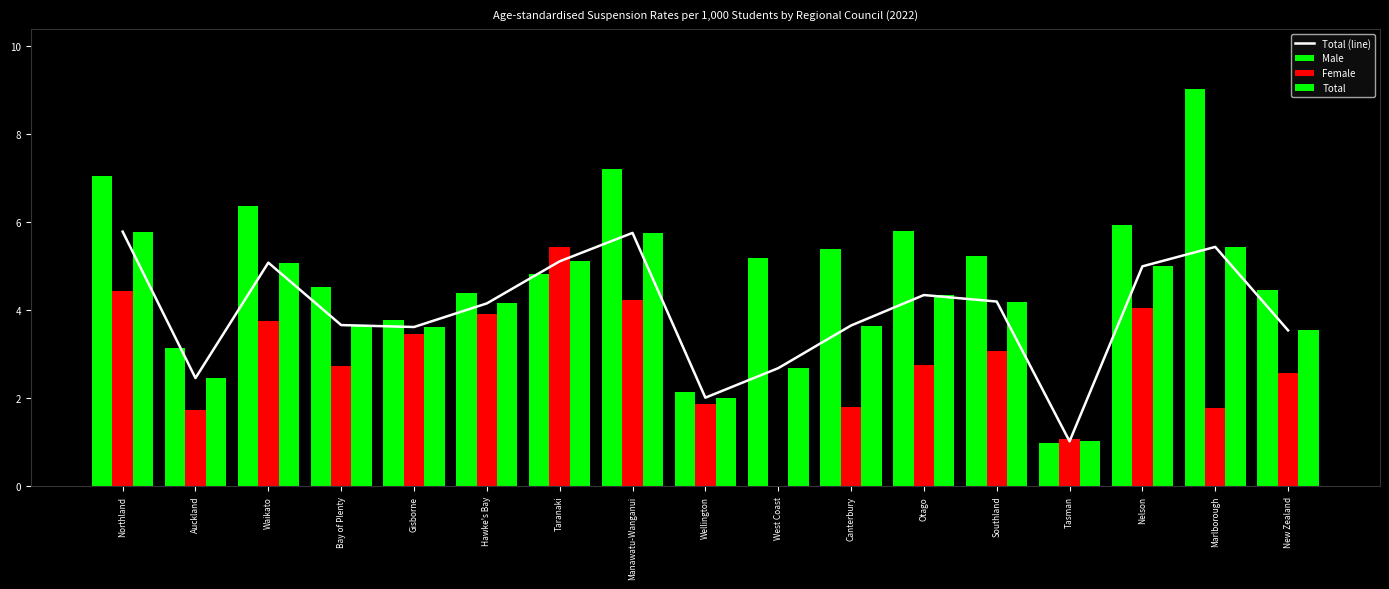

Which series has the largest total across all categories?

Male